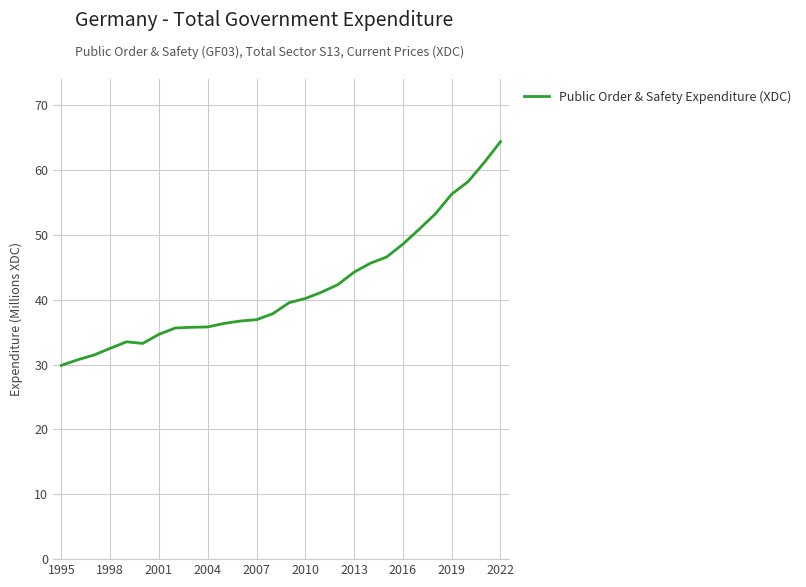

What is the difference between the maximum and minimum values?

34.5